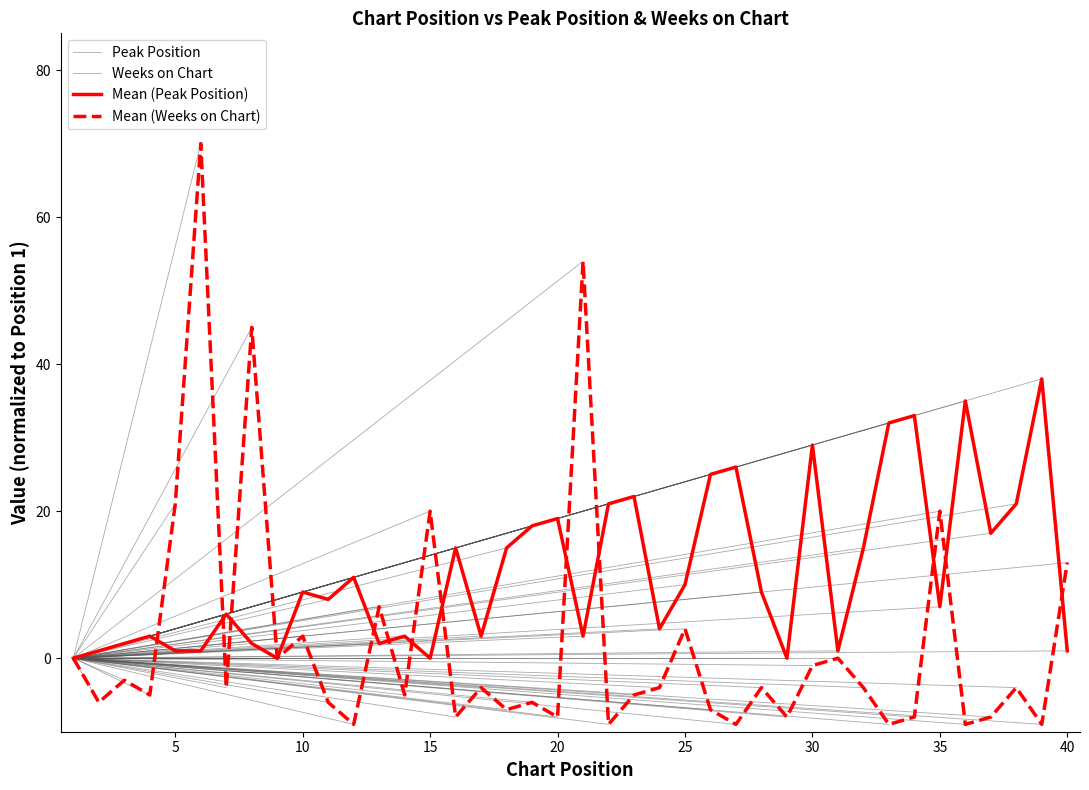

Reading left to right, what are all the values shown in this chart?

Peak Position: 0	1	2	3	1	1	6	2	0	9	8	11	2	3	0	15	3	15	18	19	3	21	22	4	10	25	26	9	0	29	1	15	32	33	7	35	17	21	38	1
Weeks on Chart: 0	-6	-3	-5	21	70	-4	45	0	3	-6	-9	7	-5	20	-8	-4	-7	-6	-8	54	-9	-5	-4	4	-7	-9	-4	-8	-1	0	-4	-9	-8	20	-9	-8	-4	-9	13